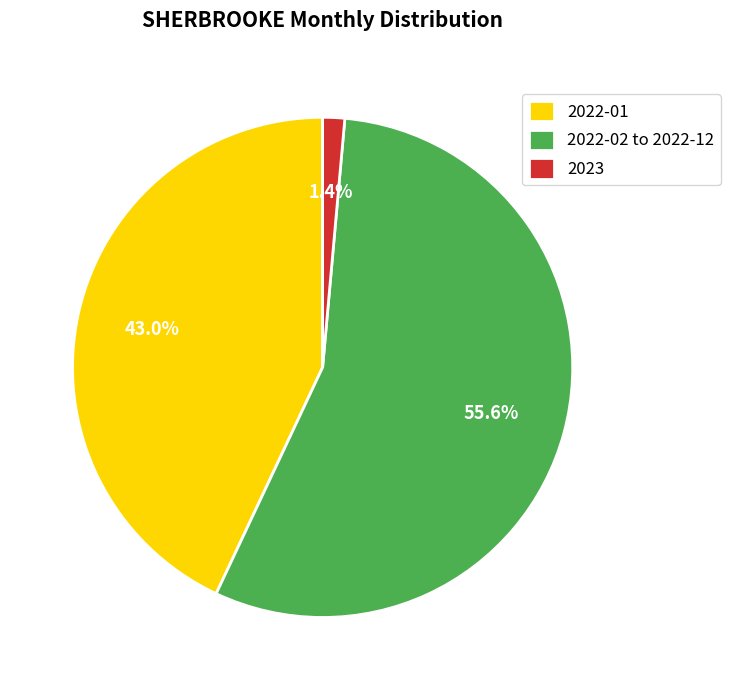

Is there any slice that represents more than half of the pie?

Yes